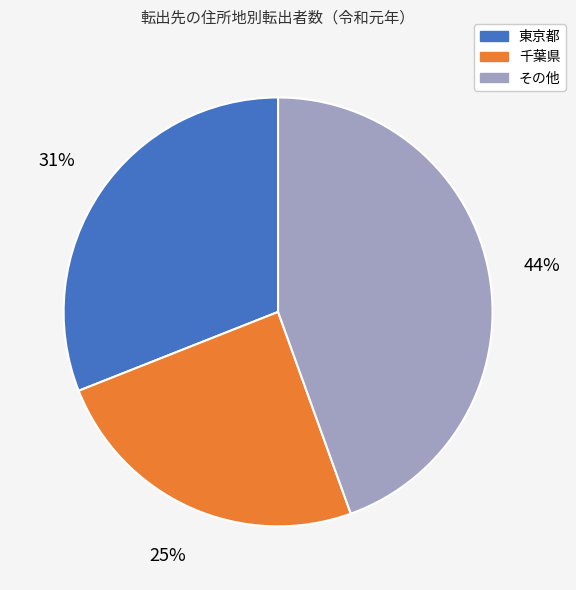

How many slices are in this pie chart?

3